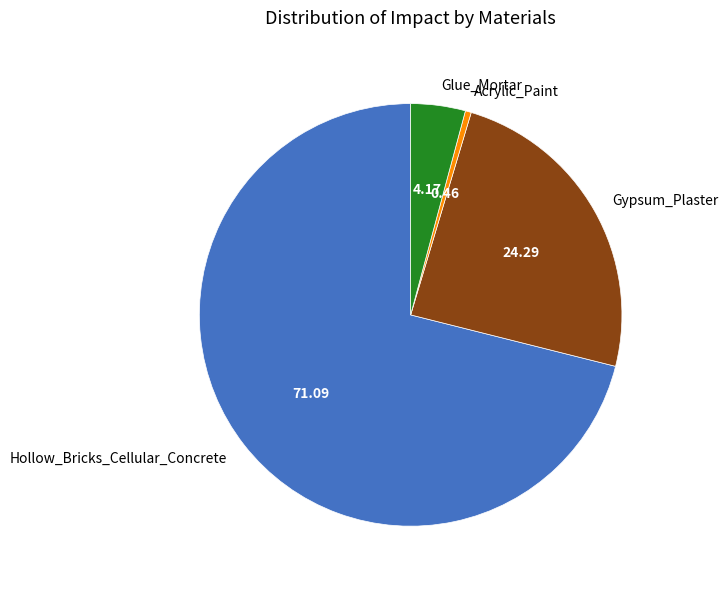

Which slice represents more than half of the pie?

Hollow_Bricks_Cellular_Concrete